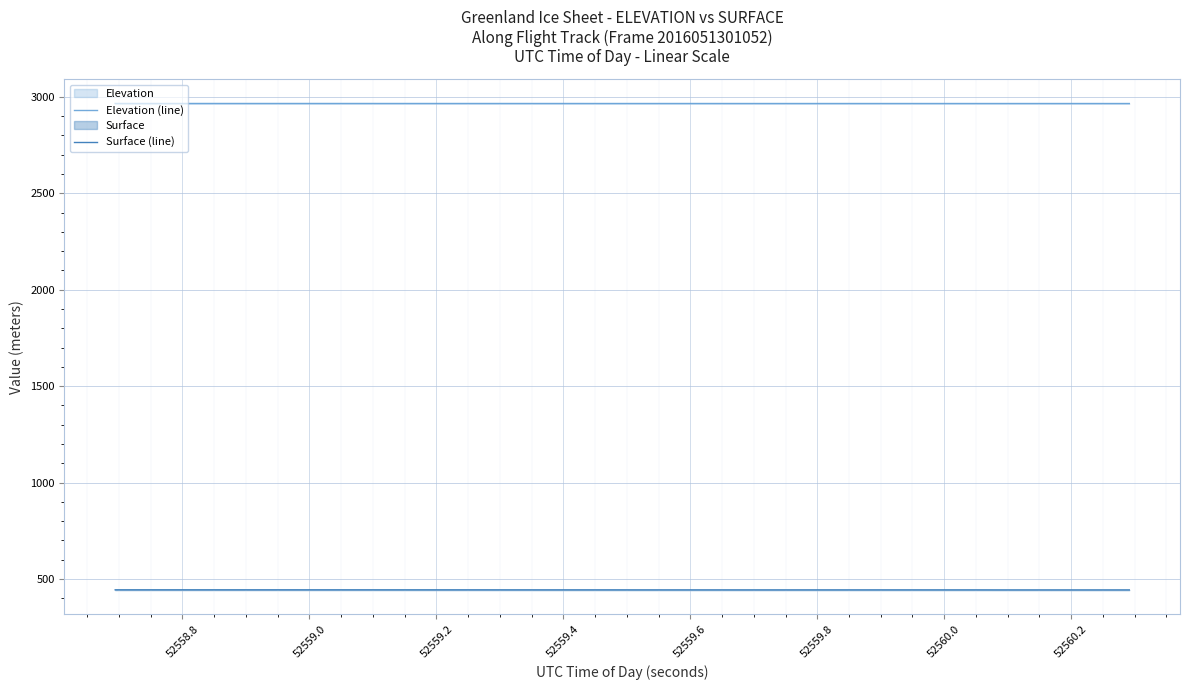

True or false: Surface (line) and Elevation (line) cross at least once.

False